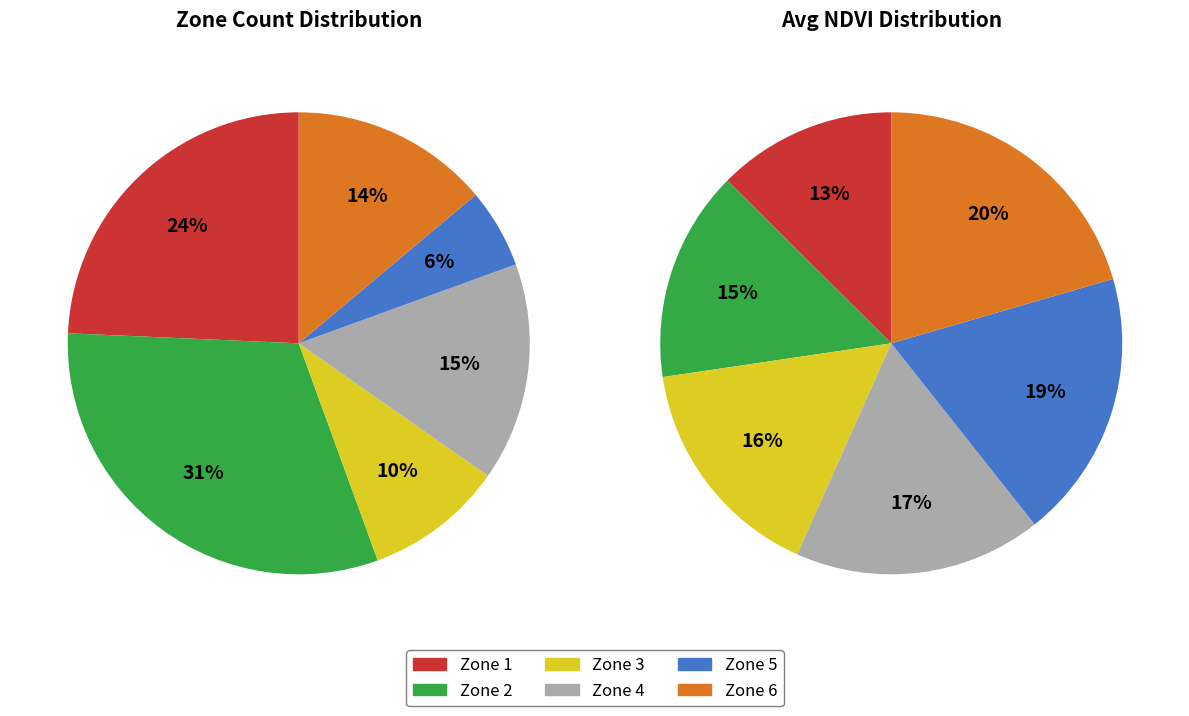

Rank the categories by value from lowest to highest.

Zone 5, Zone 3, Zone 6, Zone 4, Zone 1, Zone 2